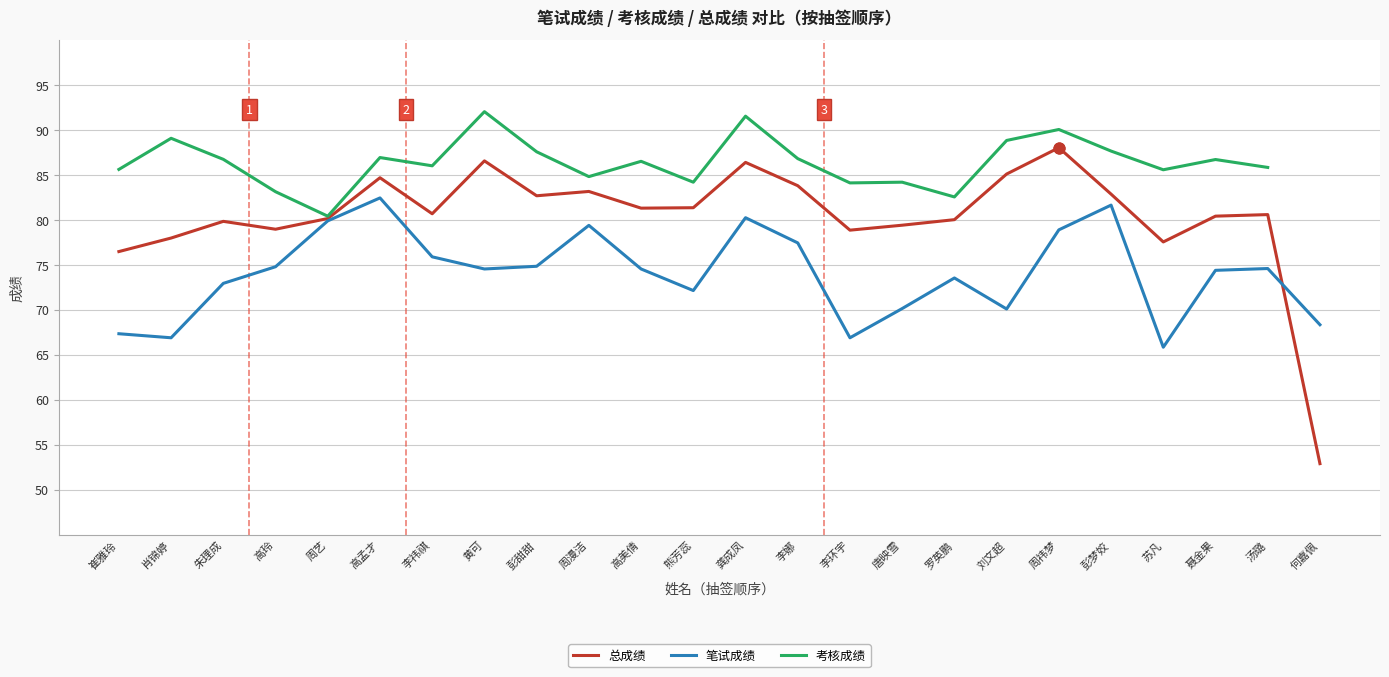

At how many categories does at least one series exceed 75?

23